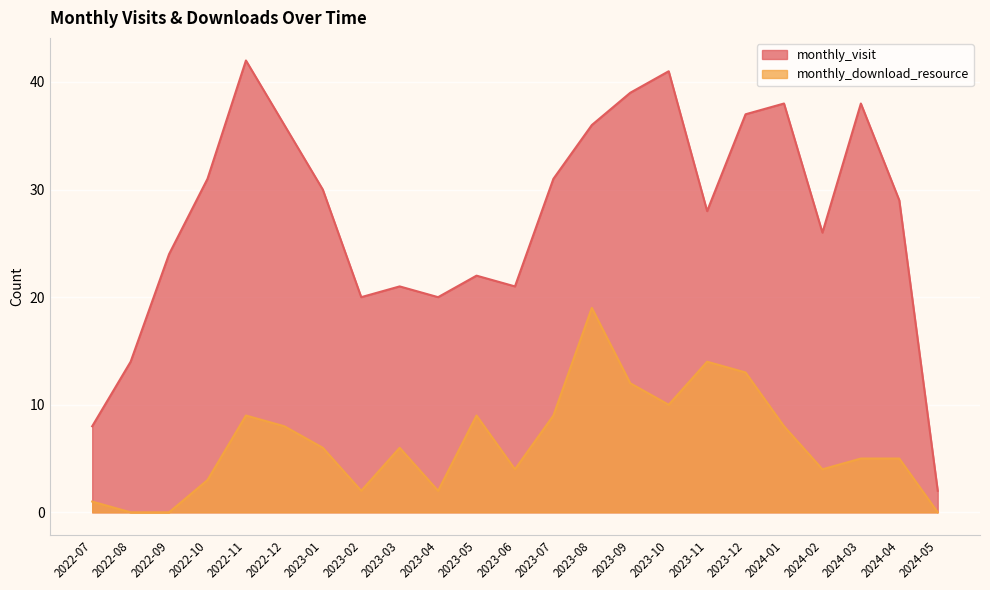

What is the difference between the maximum and second lowest values in the monthly_download_resource series?

19